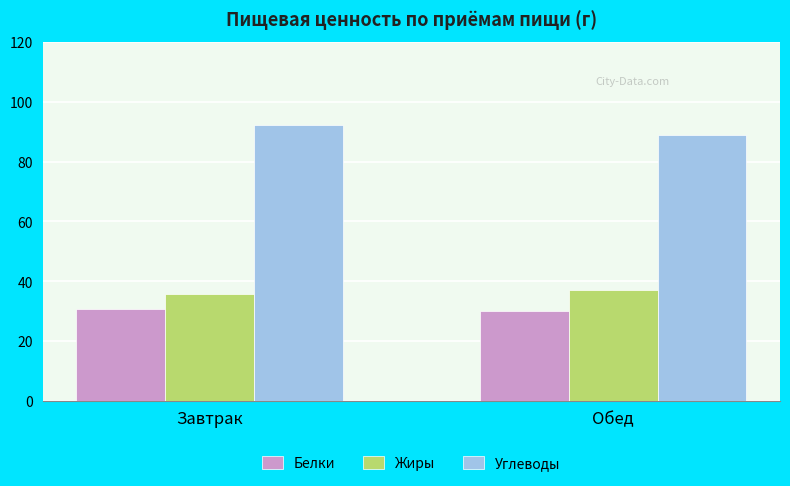

The value of Белки at Обед is 30.0. True or false?

True